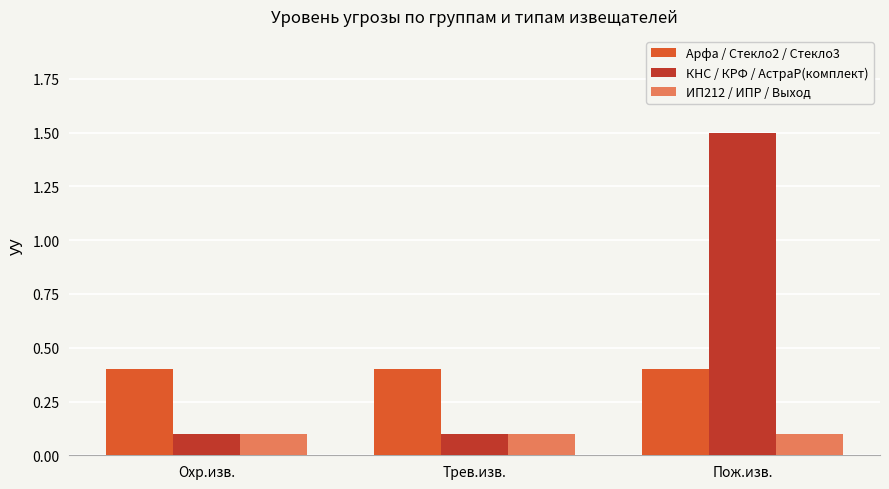

What is the average value of the Арфа / Стекло2 / Стекло3 series?

0.4